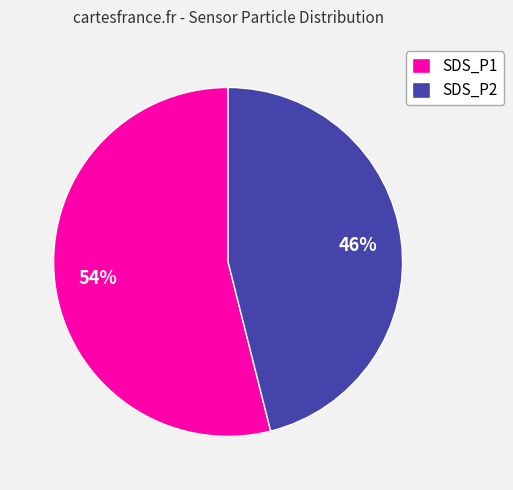

The SDS_P2 slice represents 31% of the pie. True or false?

False